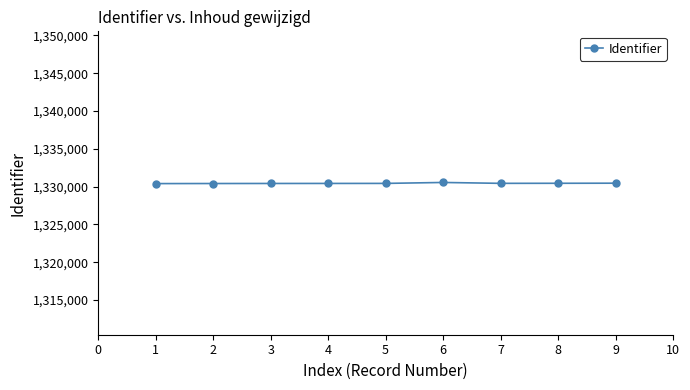

Is it true that the value at 4 is 775725?

False